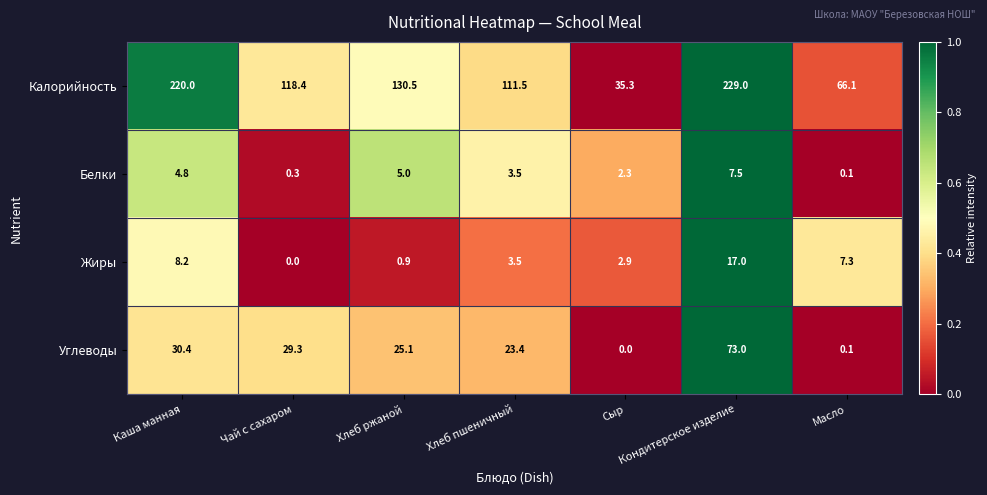

Which series changed the most between Каша манная and Кондитерское изделие?

Углеводы